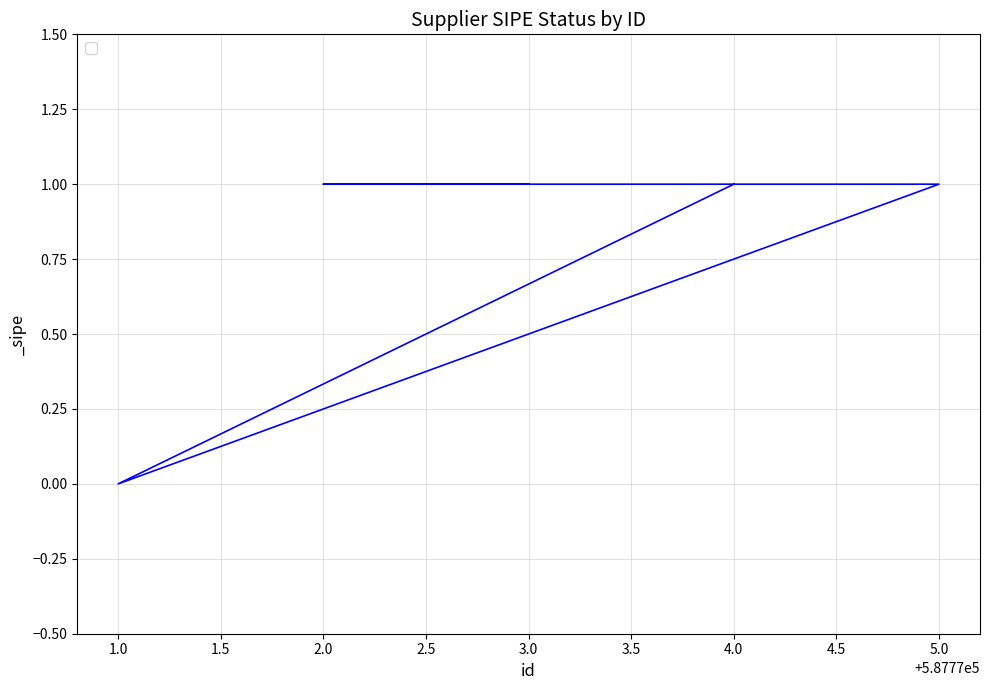

Is it true that the value at 1.0 is -1?

False